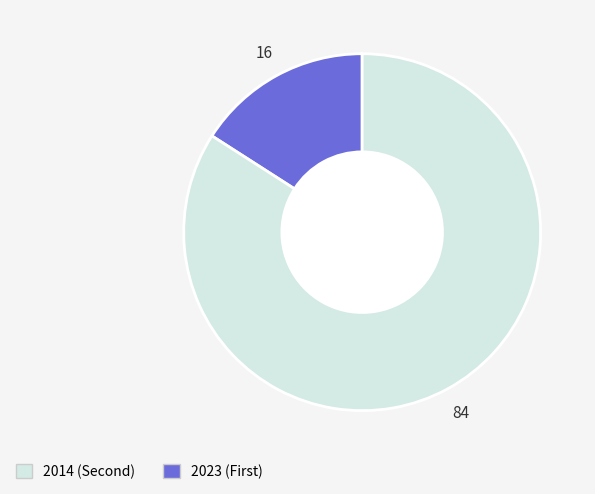

Is there a majority slice in this chart?

Yes